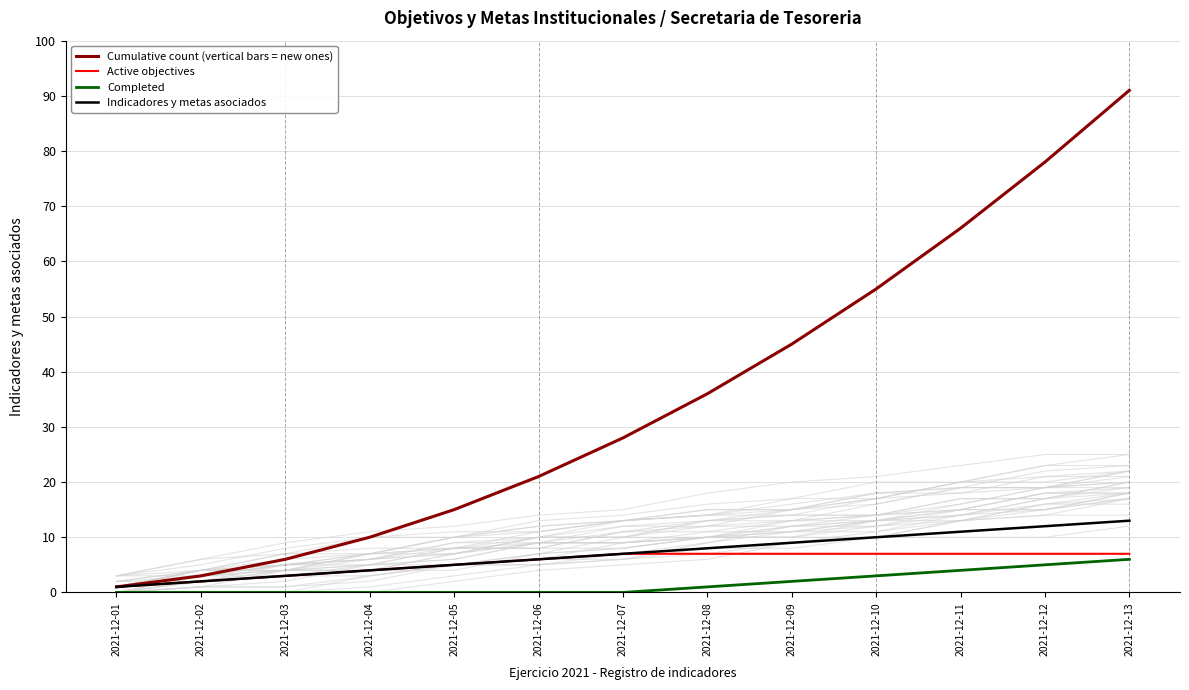

What is the average value of the Cumulative count (vertical bars = new ones) series?

35